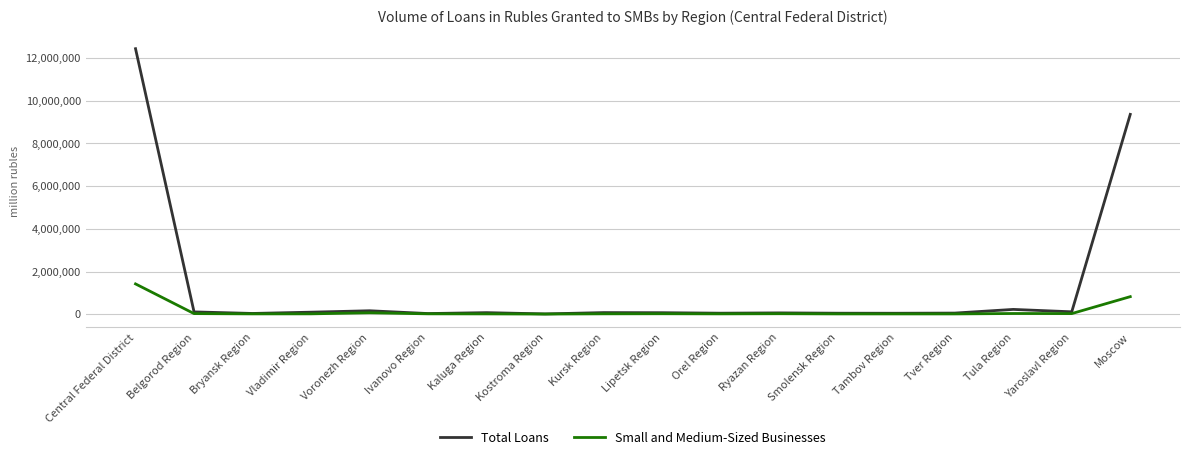

How many lines are shown in the chart?

2